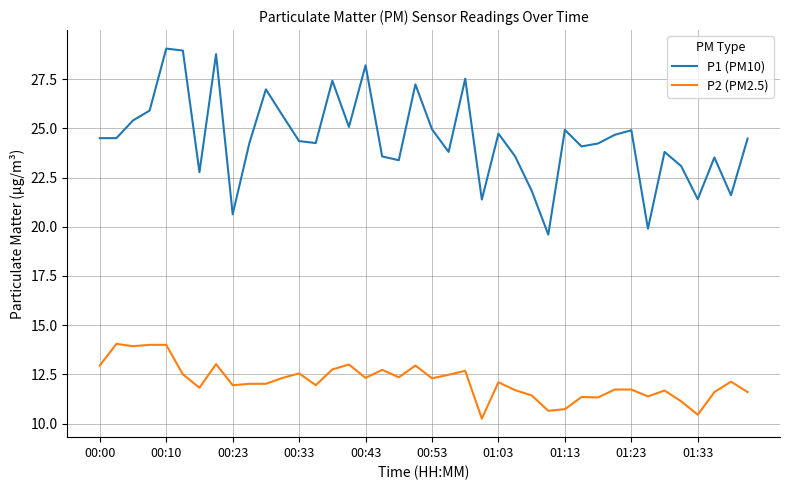

At how many categories does at least one series exceed 14?

40